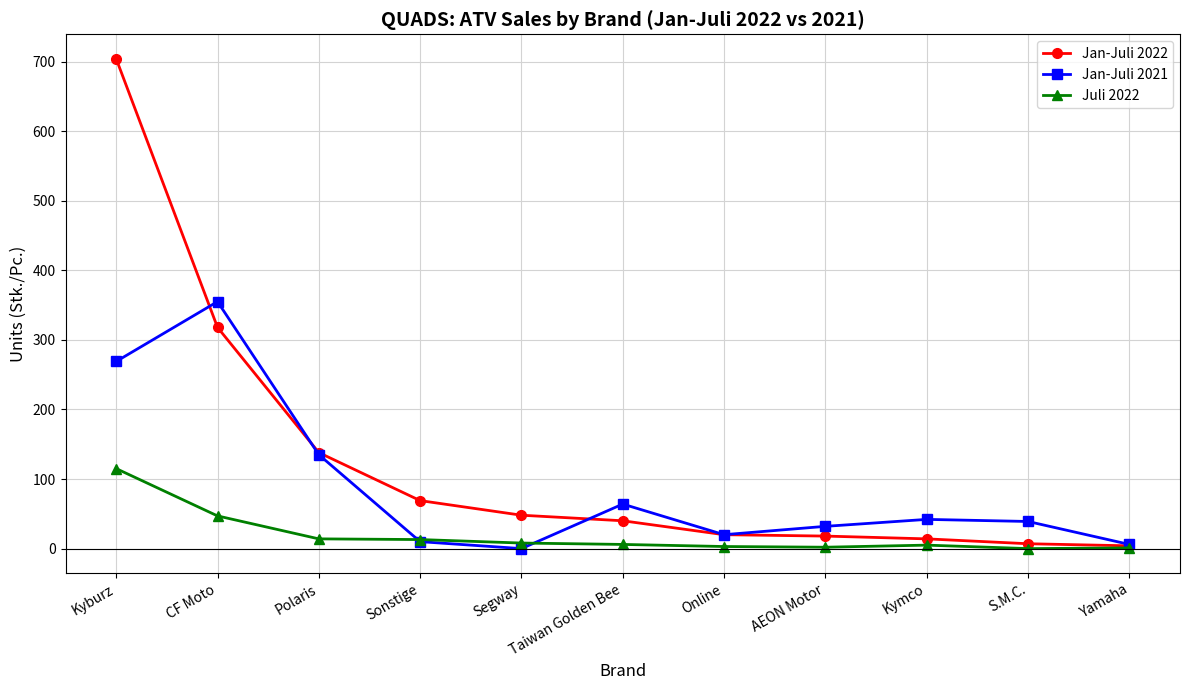

What are all the series names shown in the legend?

Jan-Juli 2022, Jan-Juli 2021, Juli 2022